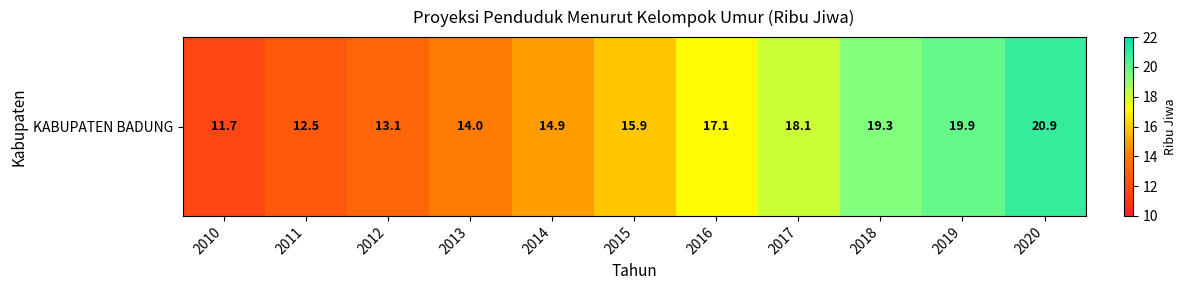

Reading left to right, list all the values displayed in this chart.

11.7	12.5	13.1	14.0	14.9	15.9	17.1	18.1	19.3	19.9	20.9